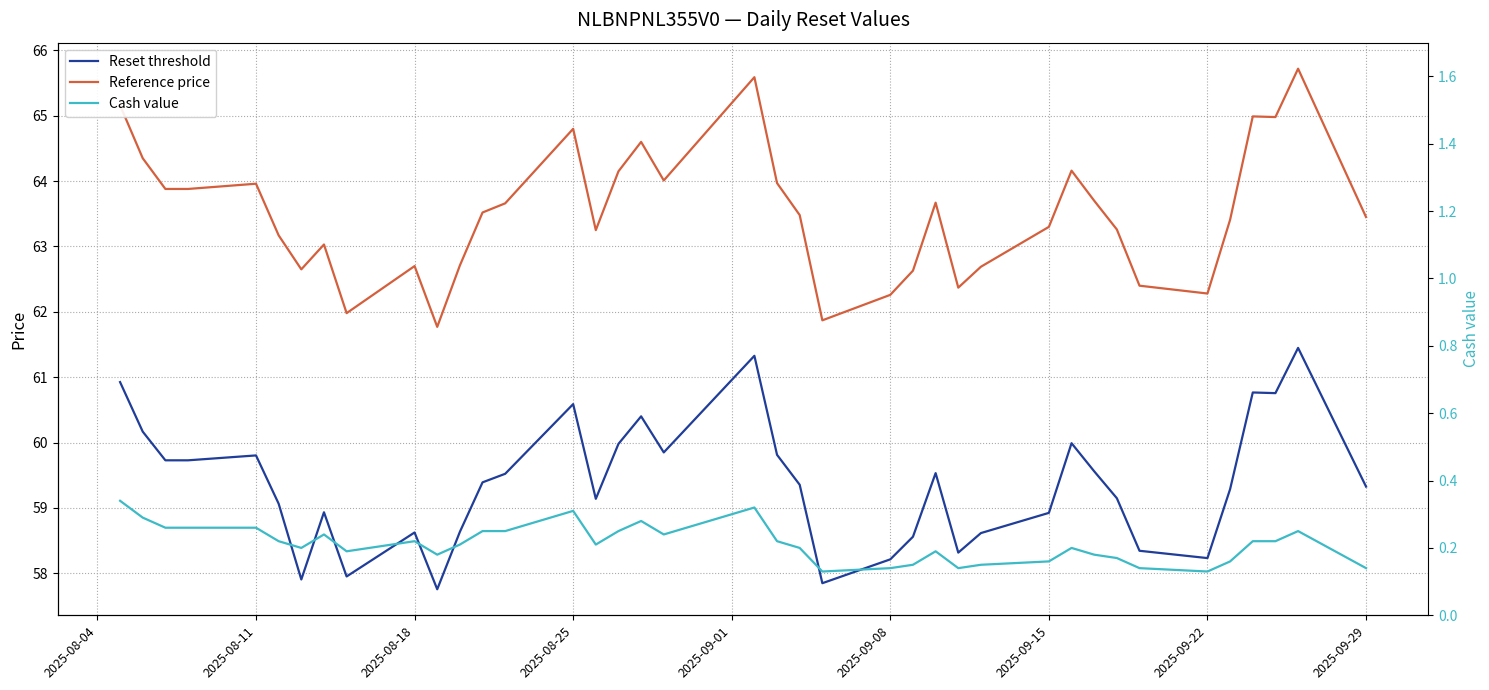

Count the number of data series in this chart.

3